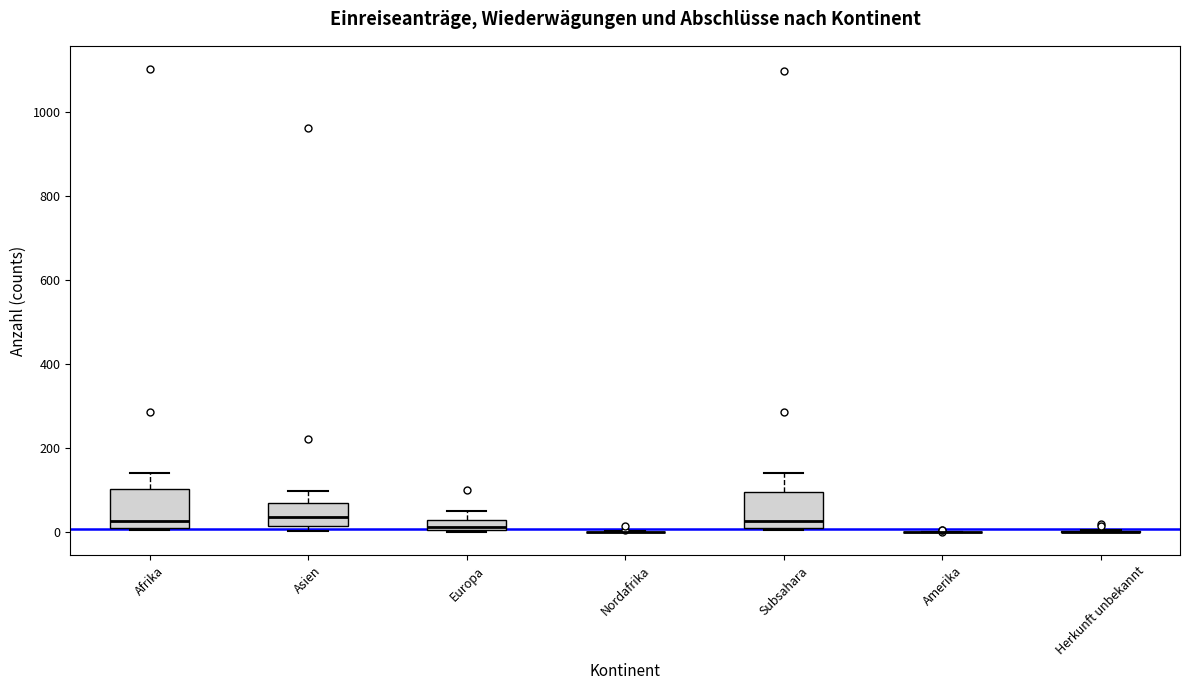

Where does the upper whisker of the box for Afrika end on the y-axis? The values are not printed on the chart, so give them approximately, as read against the axis.

140